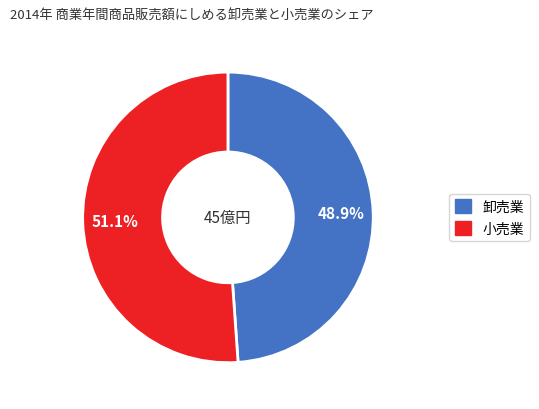

Count the number of slices in the pie.

2